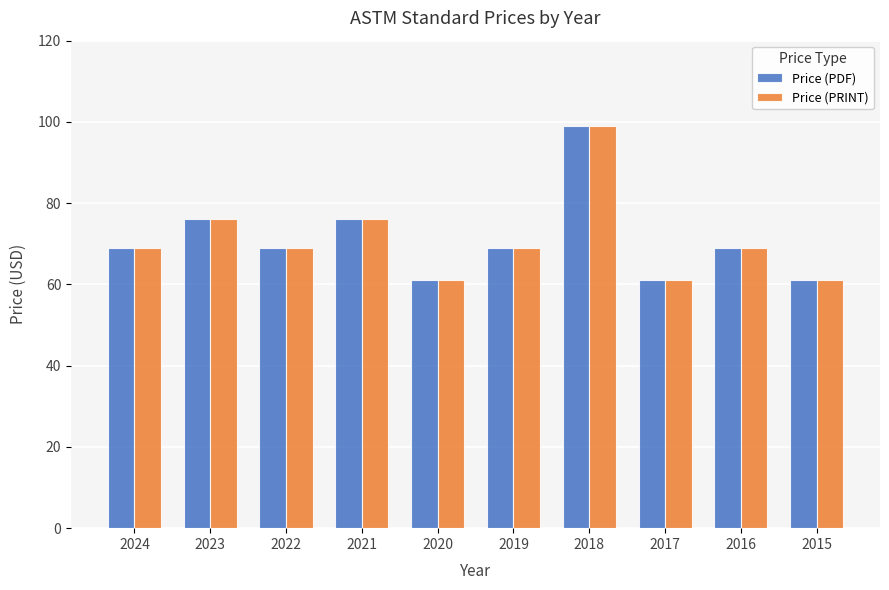

What is the maximum value for Price (PRINT)?

99